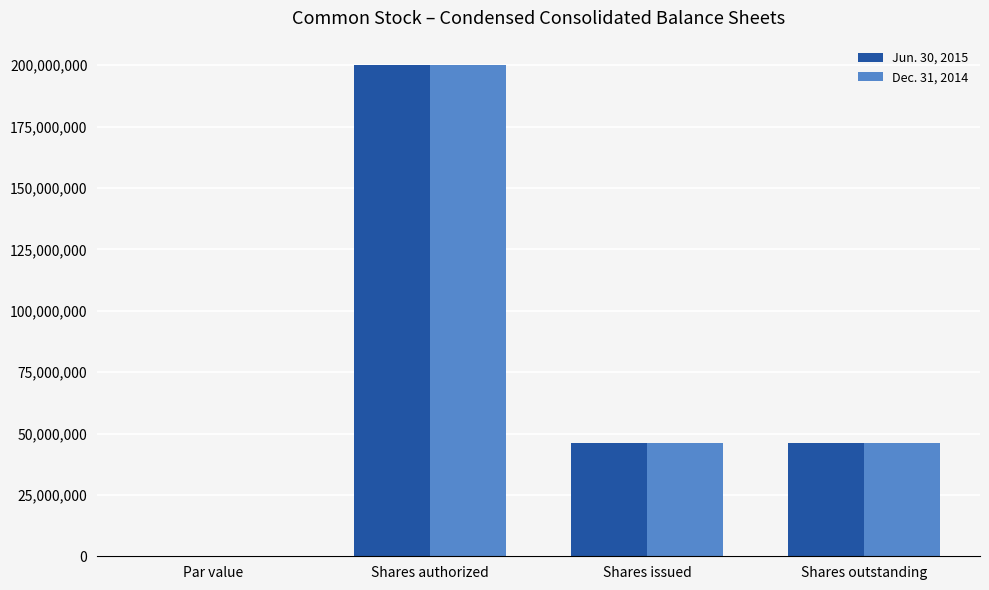

What are all the series names shown in the legend?

Jun. 30, 2015, Dec. 31, 2014